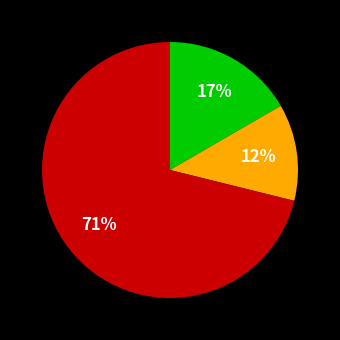

Is there a majority slice in this chart?

Yes